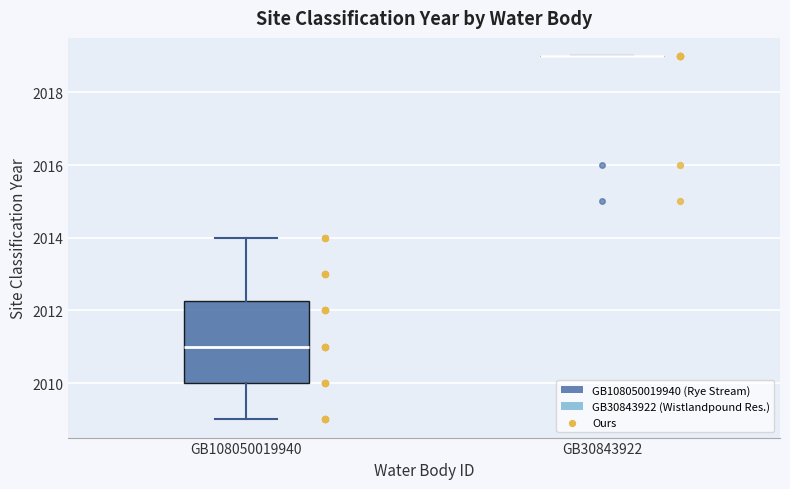

Reading left to right, read every box against the y-axis: the position of its median line, the range the box covers, and the ends of its whiskers. The values are not printed on the chart, so give them approximately, as read against the axis.

GB108050019940: median 2011.0, box 2010.0 to 2012.2, whiskers 2009.0 to 2014.0
GB30843922: box collapsed to a line at 2019.0, whiskers 2019.0 to 2019.0